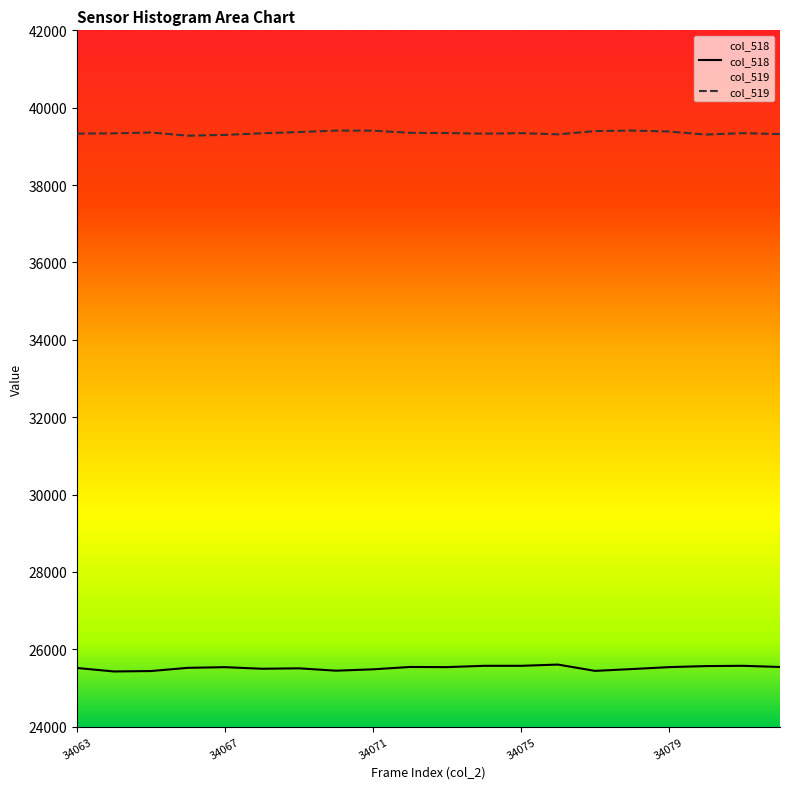

What is the total value across all series at 34066?

64796